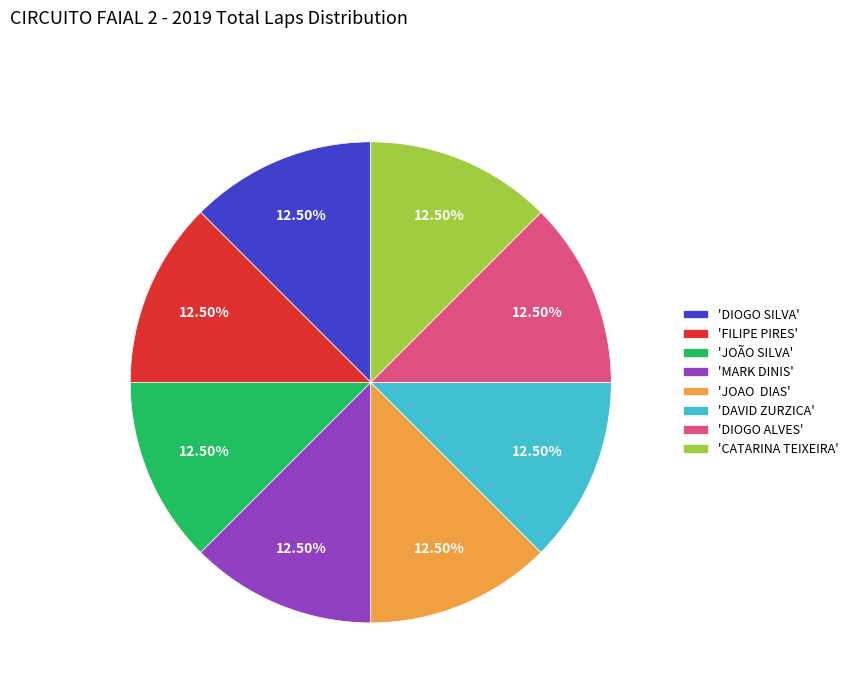

Is the sum of 'JOÃO SILVA' and 'MARK DINIS' greater than half?

No